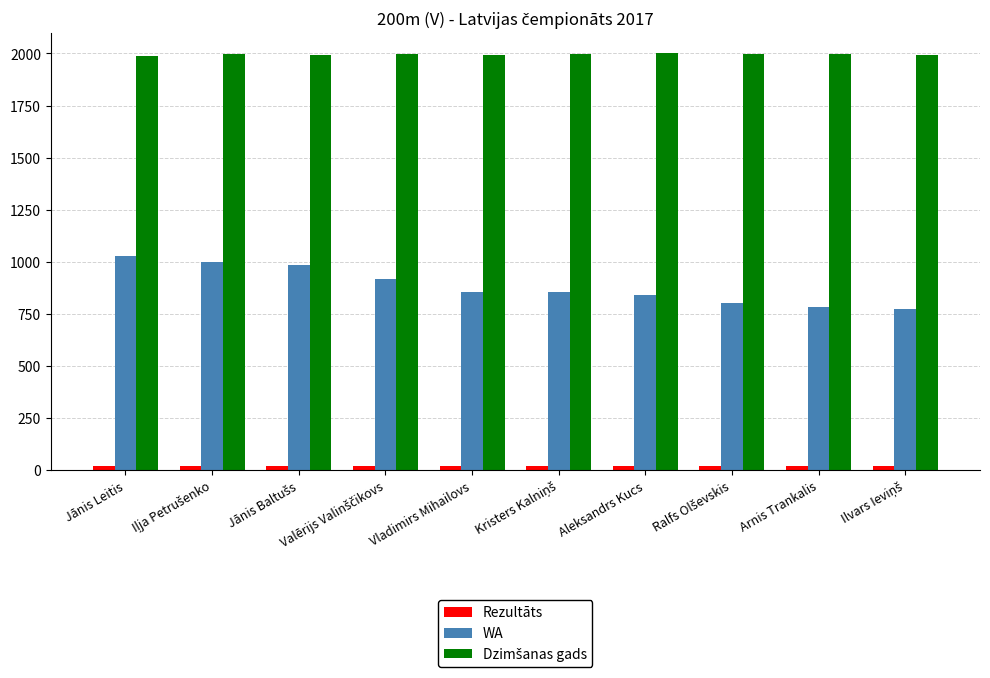

Which series has the largest range (max minus min)?

WA